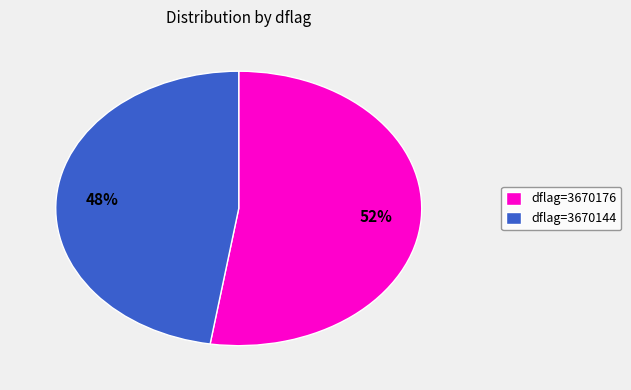

To the nearest percent, what portion does dflag=3670176 represent?

52%